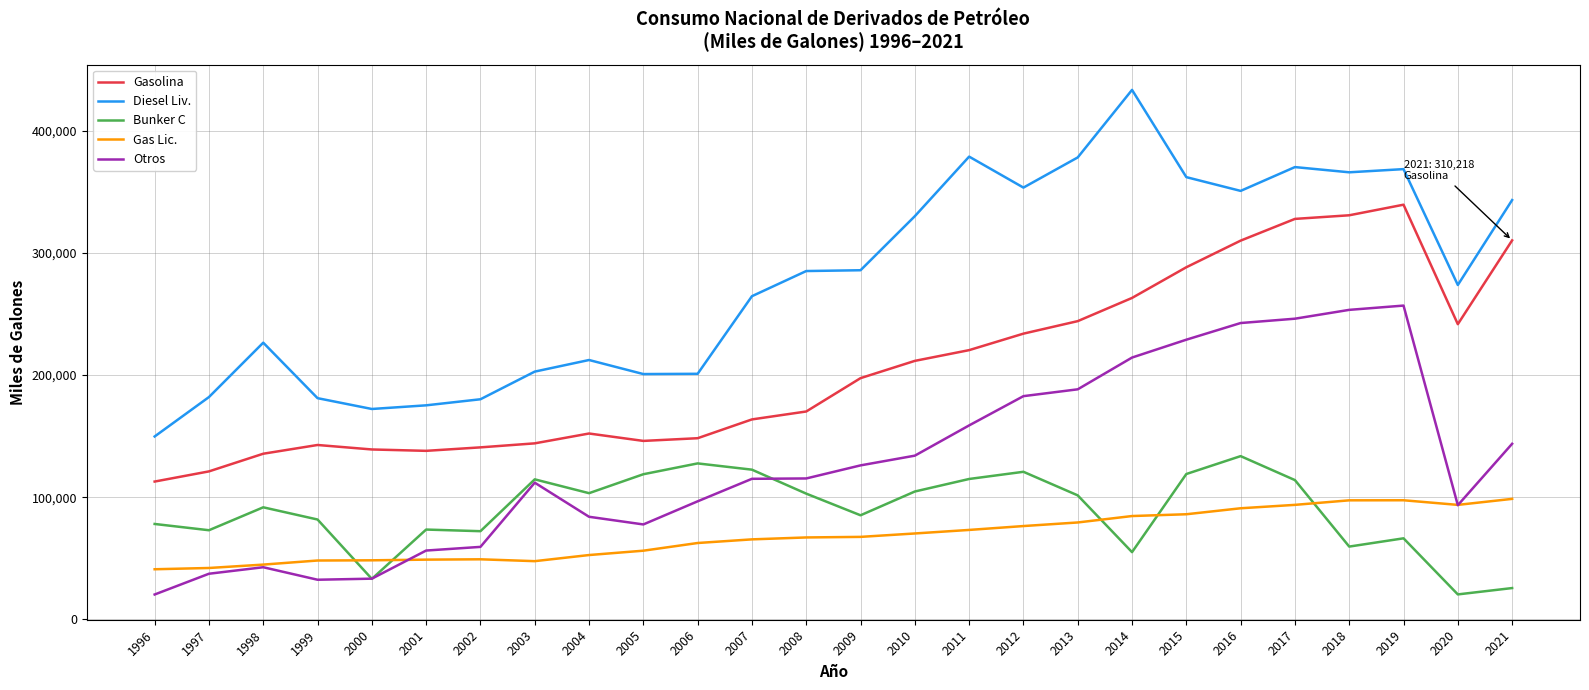

What is the difference between the maximum and minimum values in the Otros series?

236453